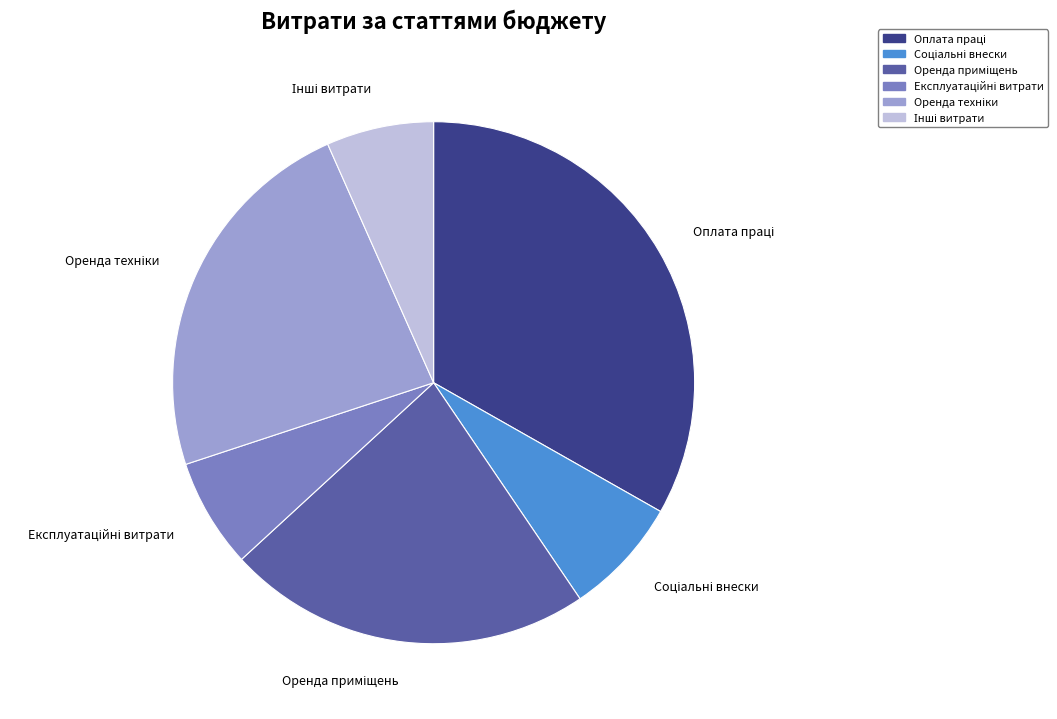

Is there any slice that represents more than half of the pie?

No